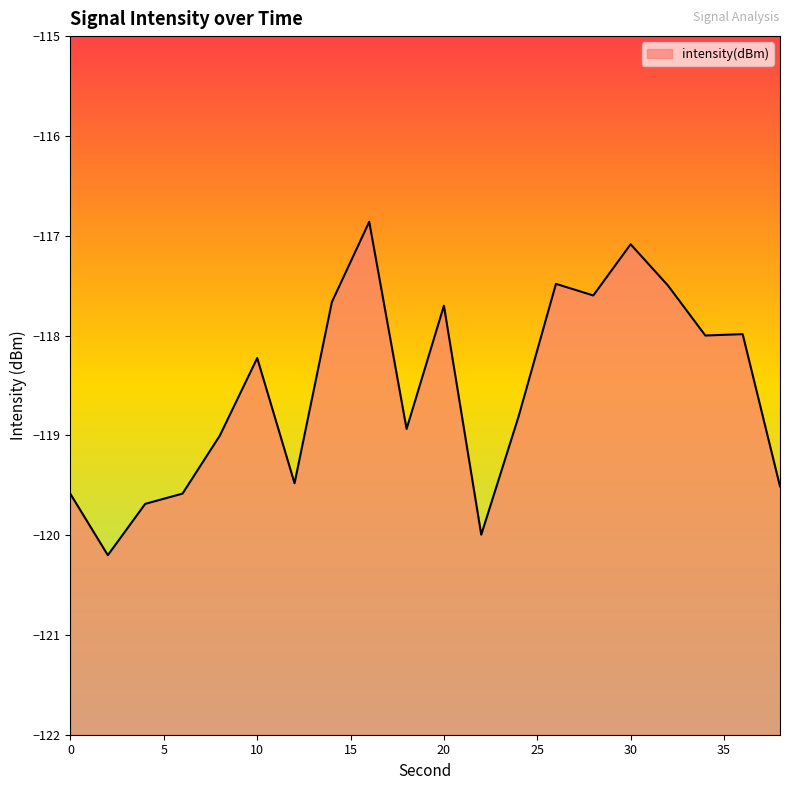

Which label corresponds to the largest value in the chart?

16